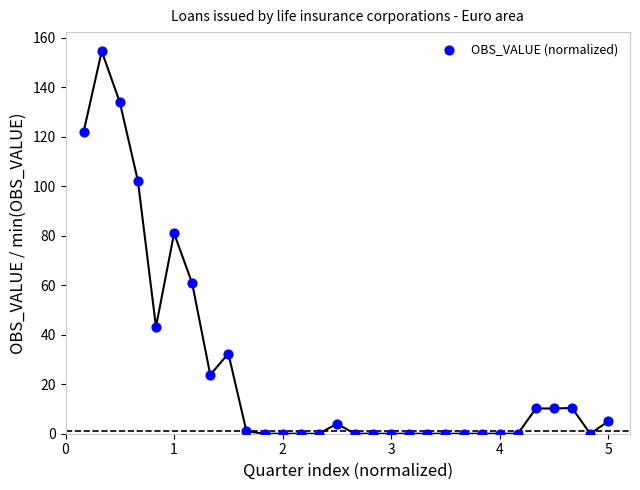

What Y value in the scatter plot is closest to 77?

81.0